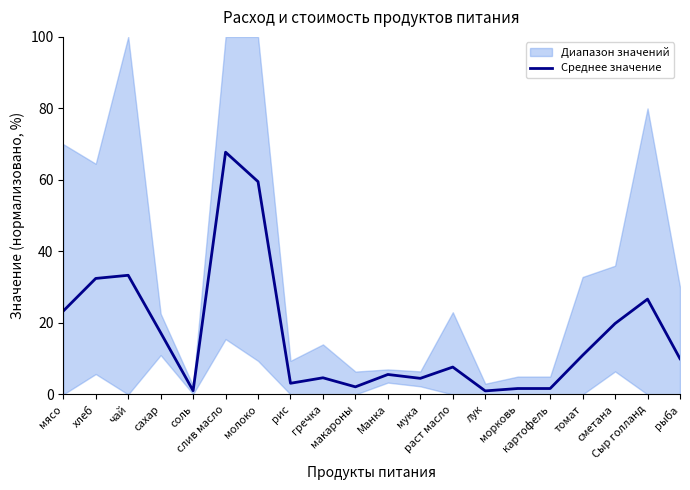

What is the value of the 15th point from the left?

1.7